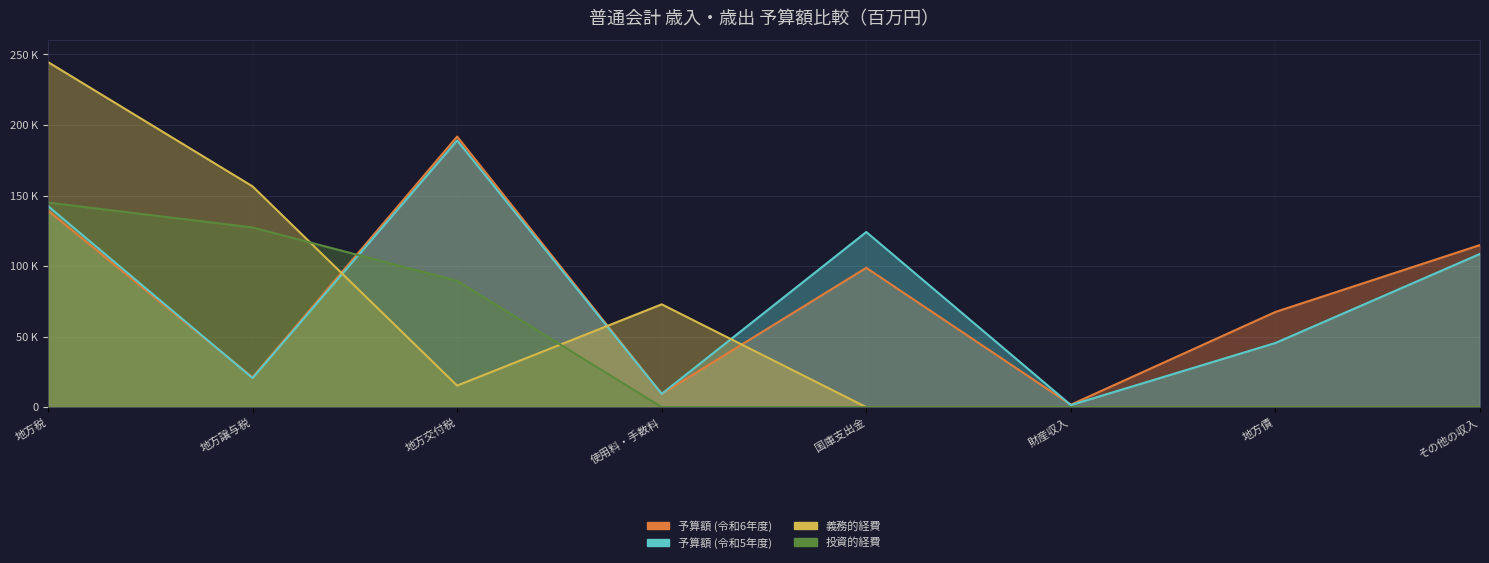

Which series changed the most between 使用料・手数料 and その他の収入?

予算額 (令和6年度)